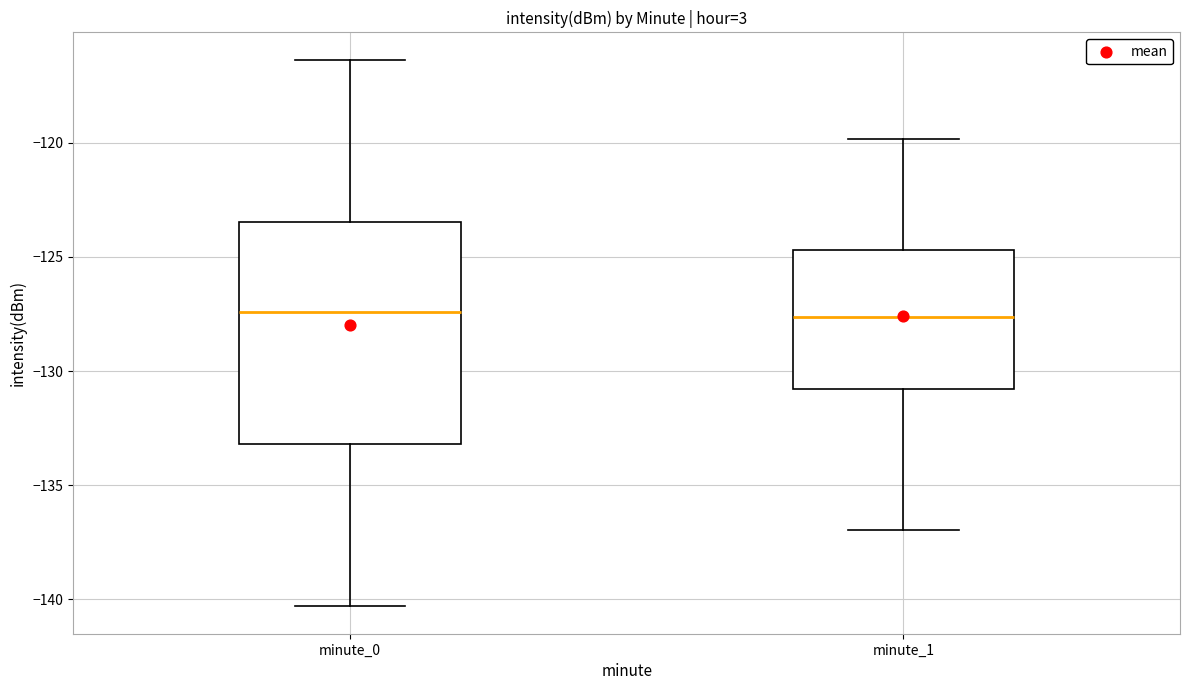

Where does the median line of the box for minute_0 sit on the y-axis? The values are not printed on the chart, so give them approximately, as read against the axis.

-127.5